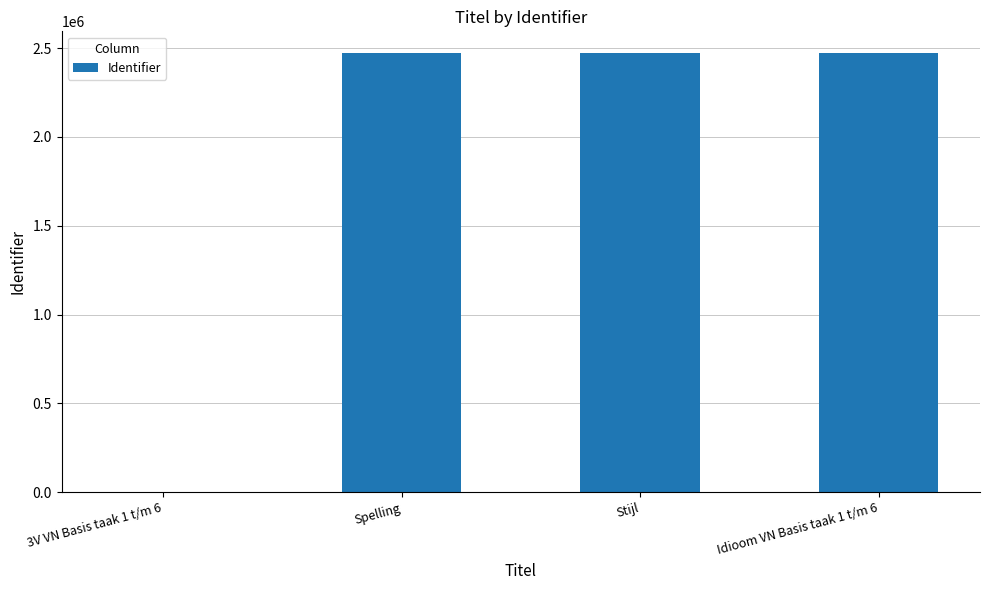

What value does the data have at Spelling?

2470430